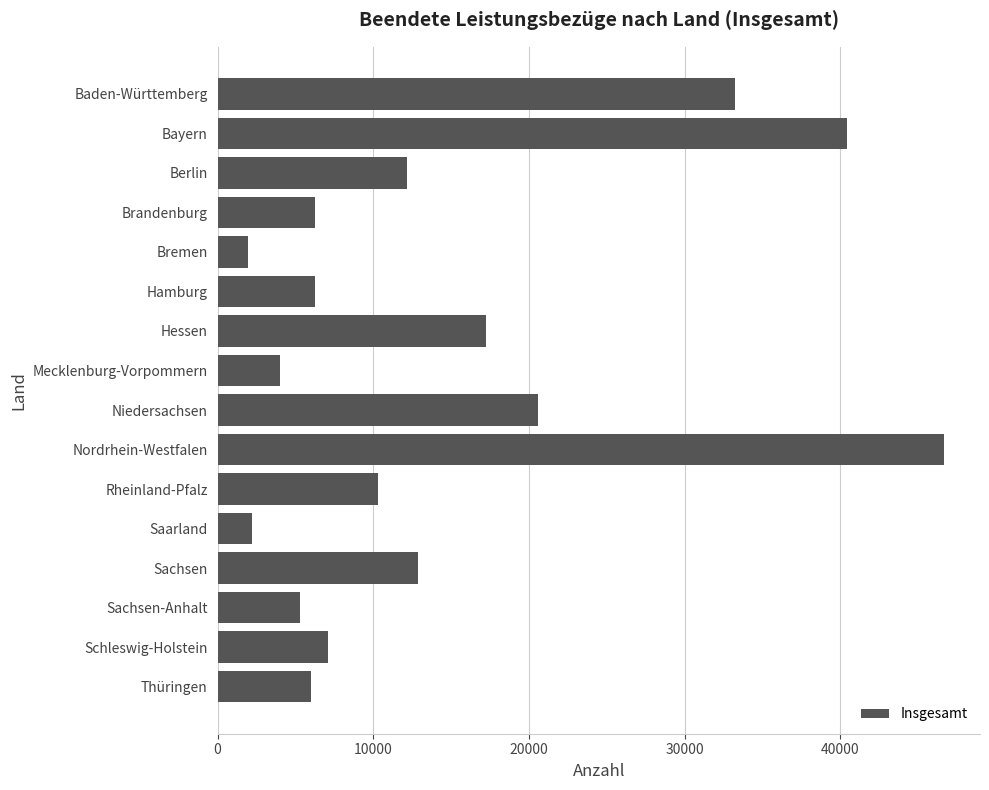

Are the bars horizontal?

Yes